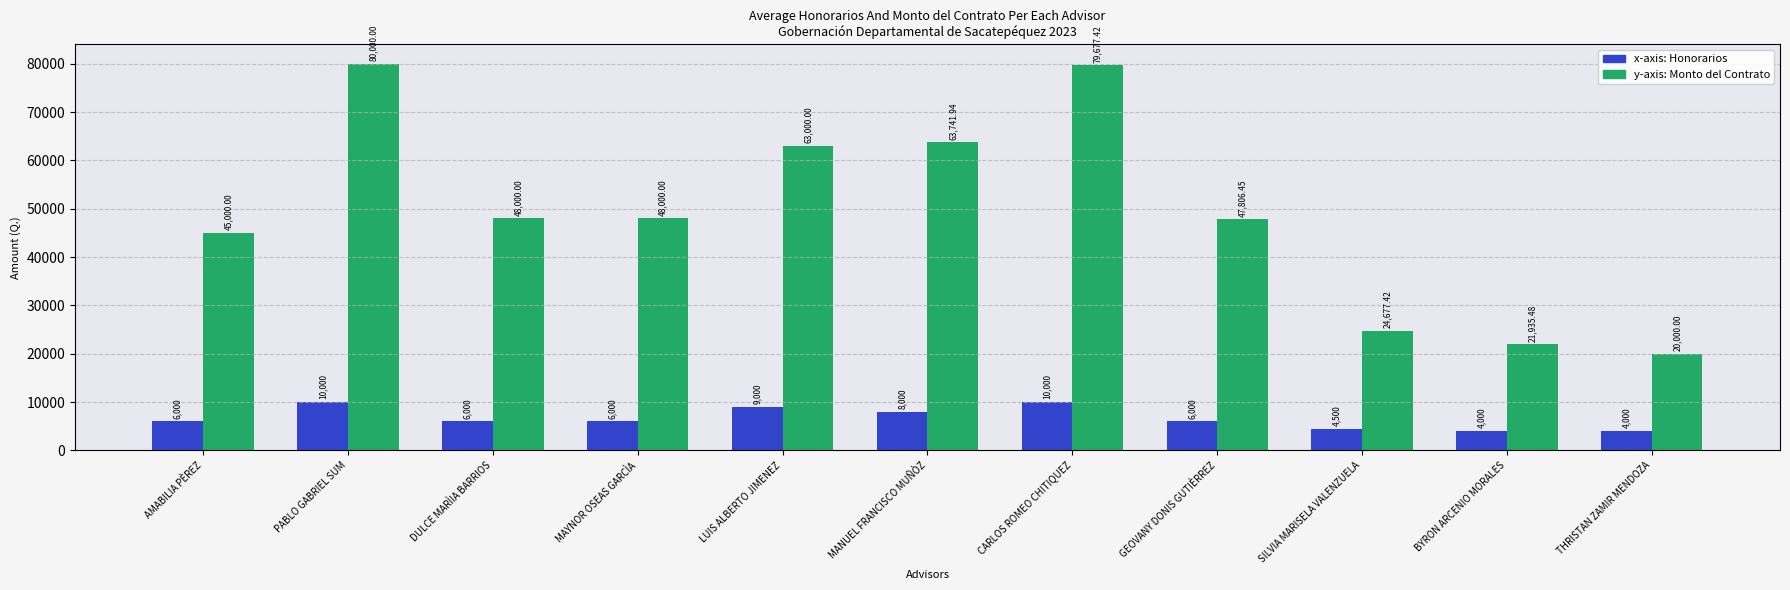

At which category does the chart reach its peak across all series?

PABLO GABRIEL SUM